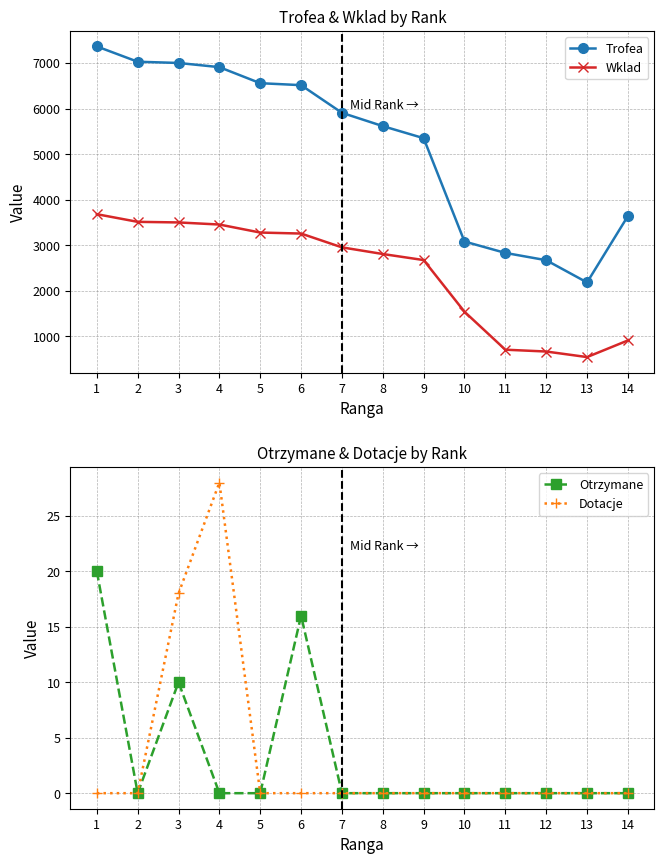

What is the difference between the maximum and minimum values in the Wklad series?

3136